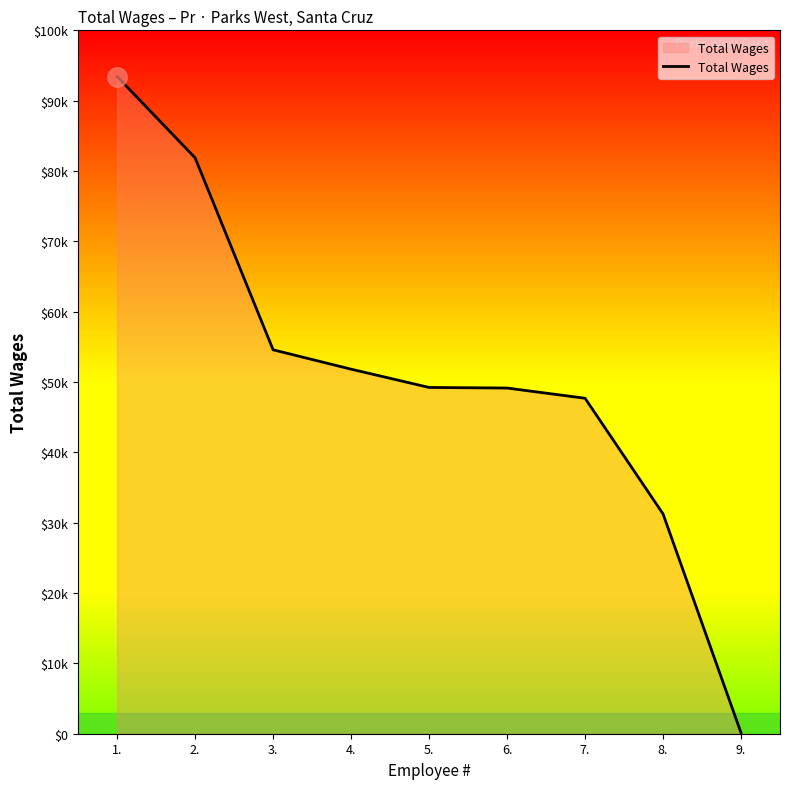

What is the ratio of the value at 1. to the value at 8.?

3.0